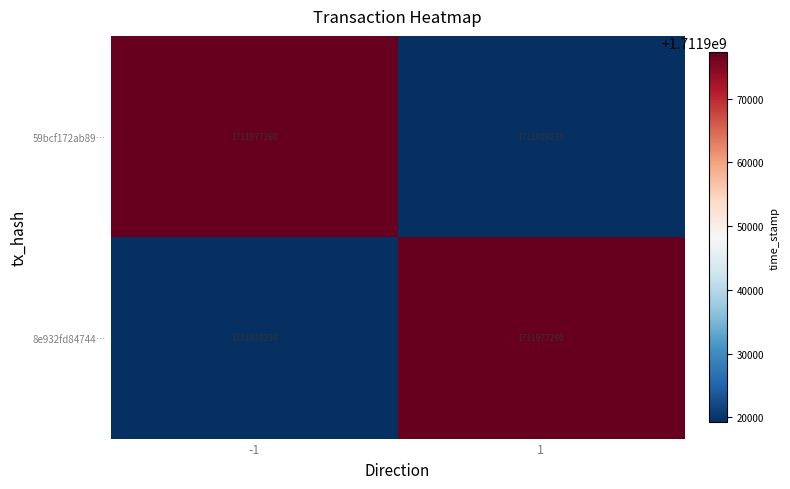

What is the total value across all series at -1?

3423896494